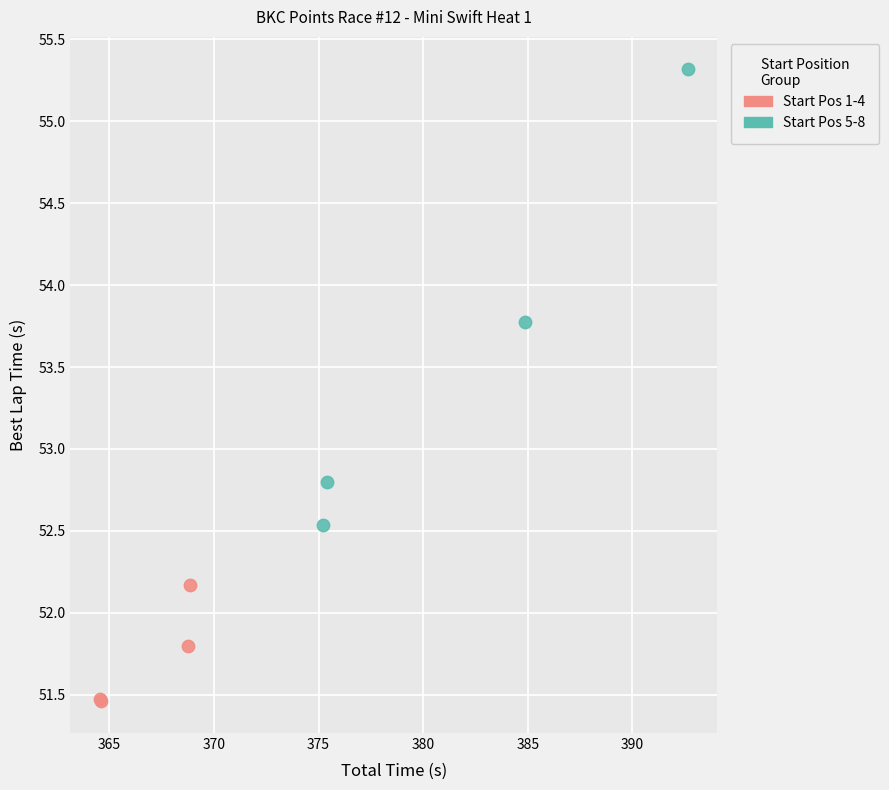

Which series has the widest spread of Y values?

Start Pos 5-8